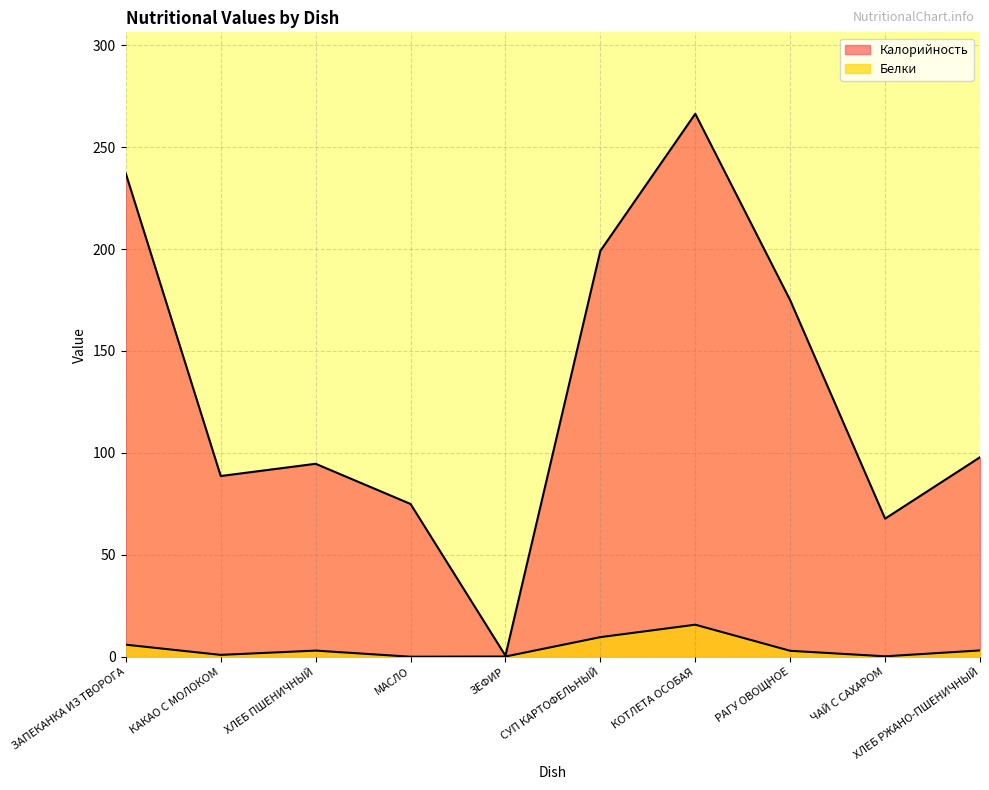

What is the greatest value displayed?

266.3